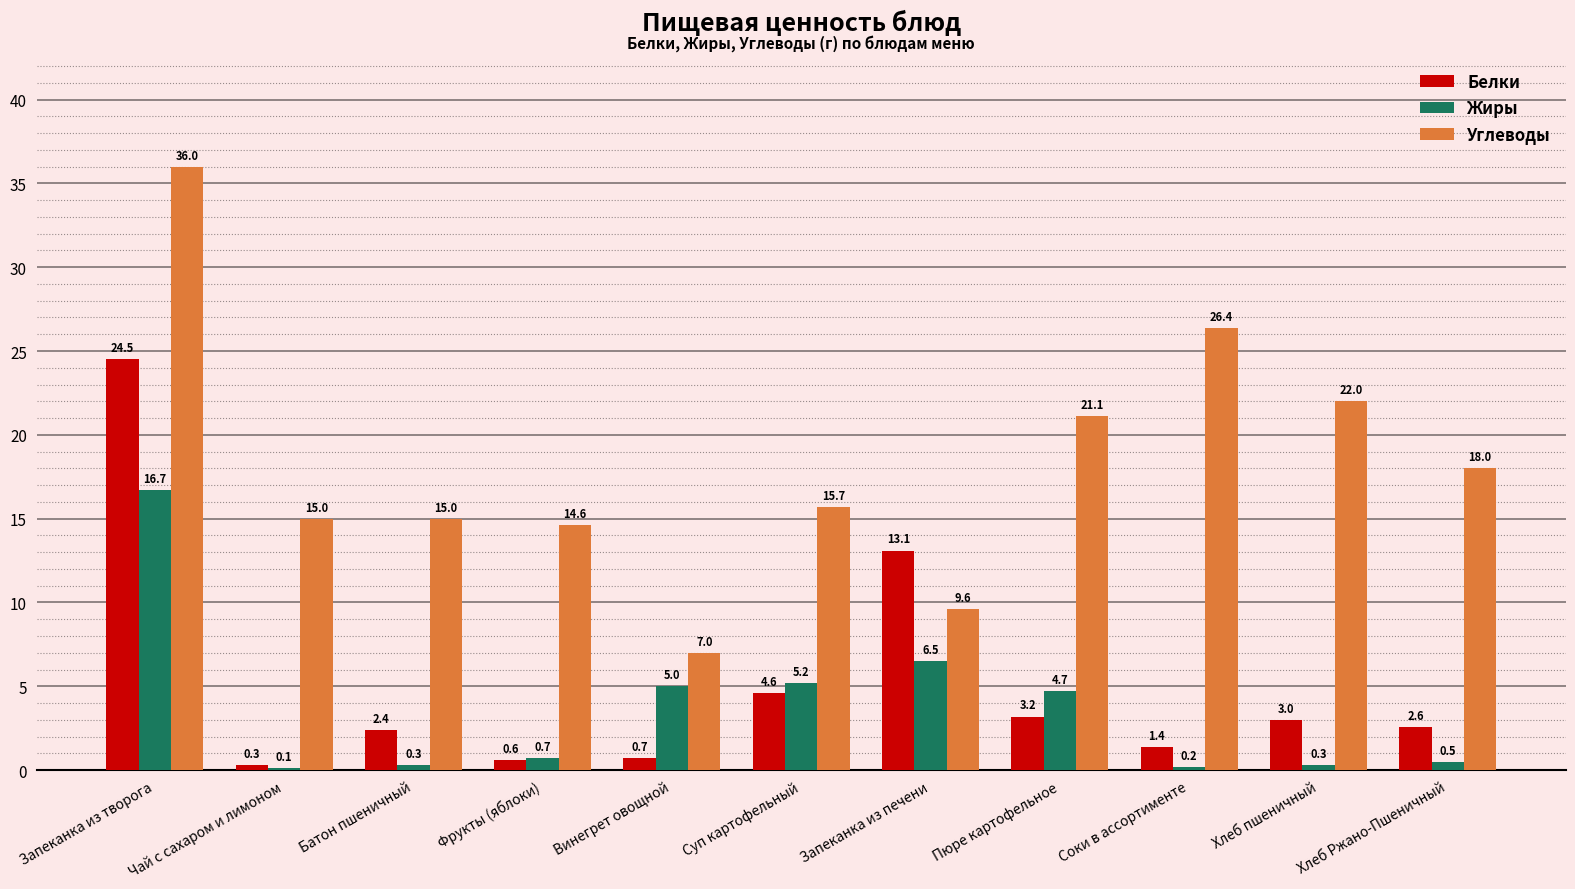

The Белки series shows 0.6 at Фрукты (яблоки). True or false?

True